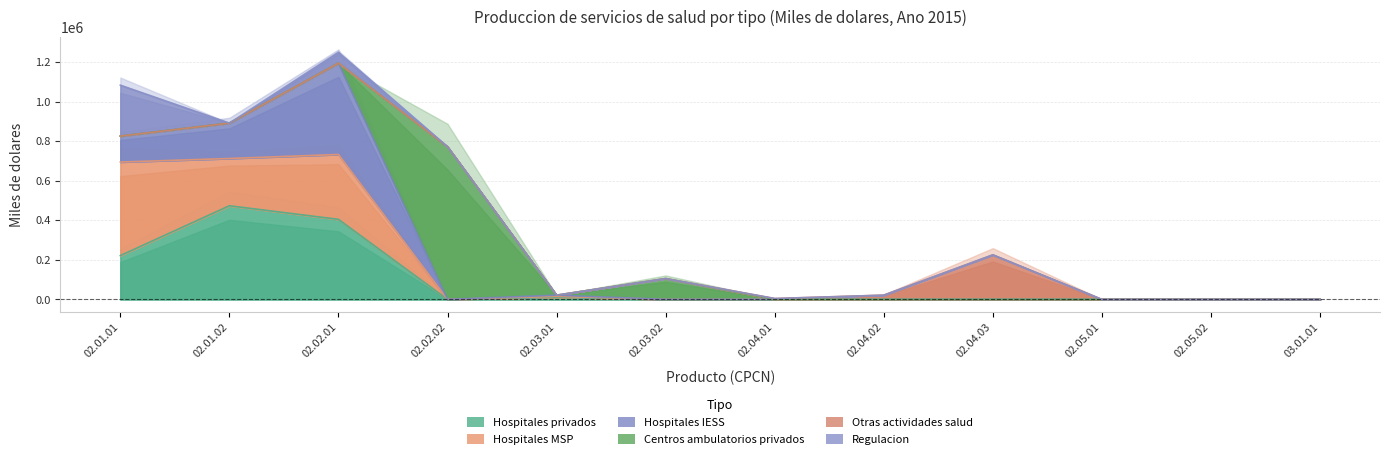

What are all the series names shown in the legend?

Hospitales privados, Hospitales MSP, Hospitales IESS, Centros ambulatorios privados, Otras actividades salud, Regulacion